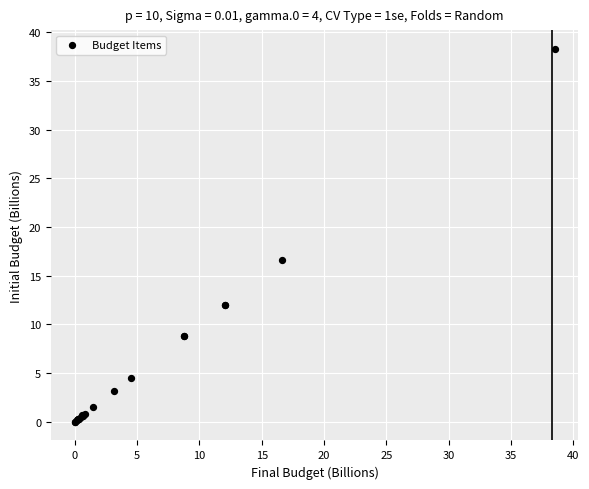

What Y value in the scatter plot is closest to 19?

16.6